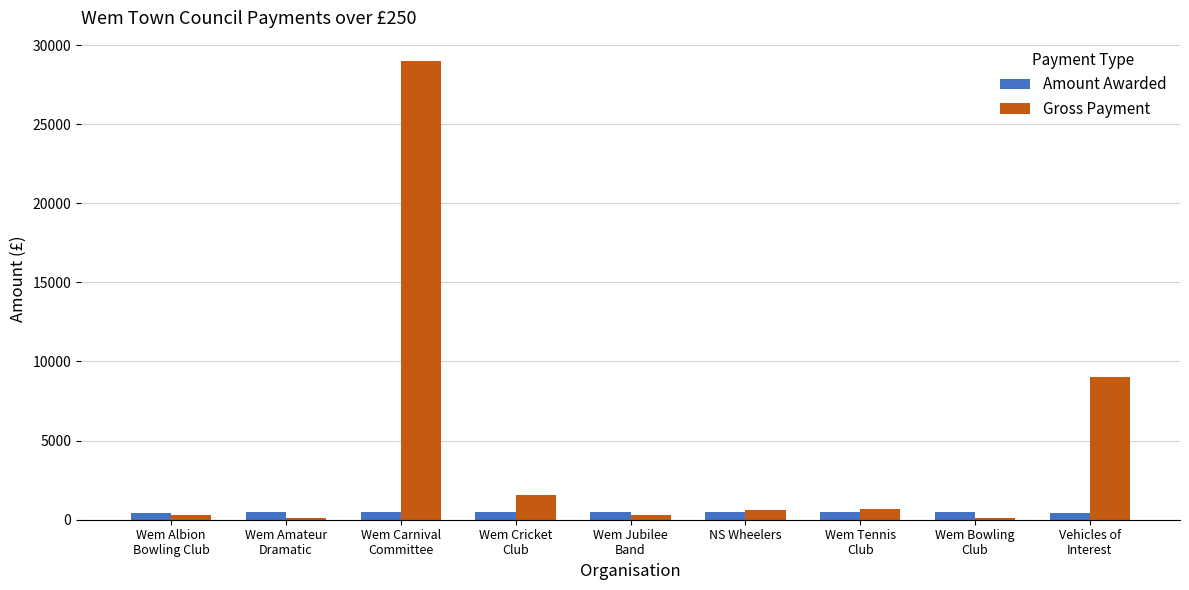

The Gross Payment series shows 642.6 at NS Wheelers. True or false?

True